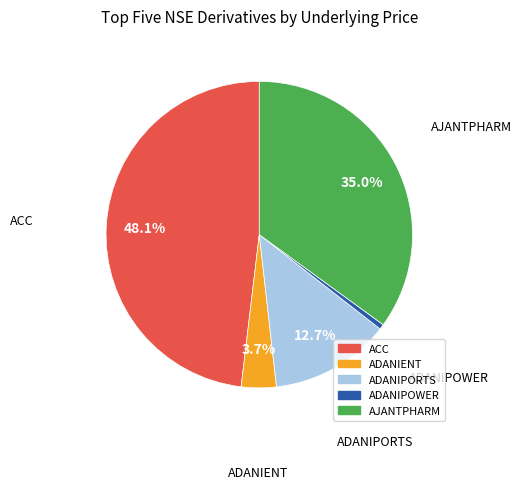

Do ADANIENT and ACC together represent more than half of the pie?

Yes